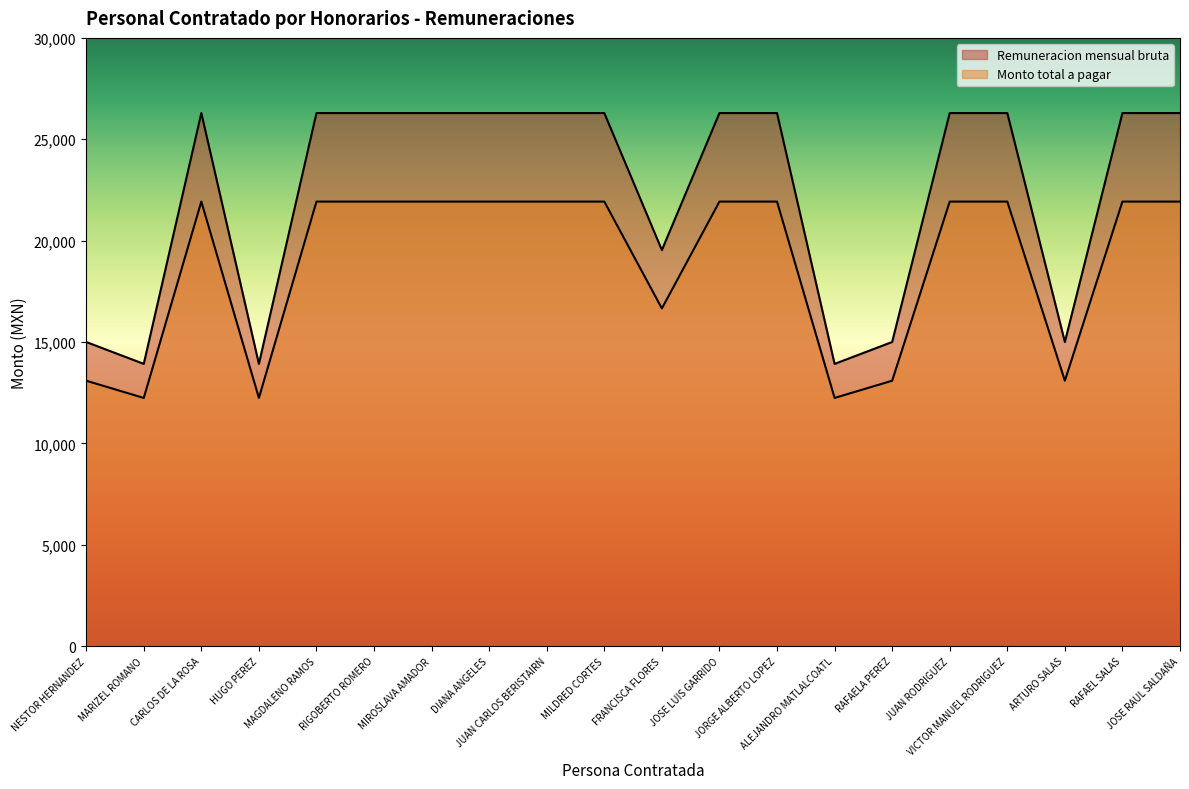

At which category does Monto total a pagar reach its first local valley?

MARIZEL ROMANO